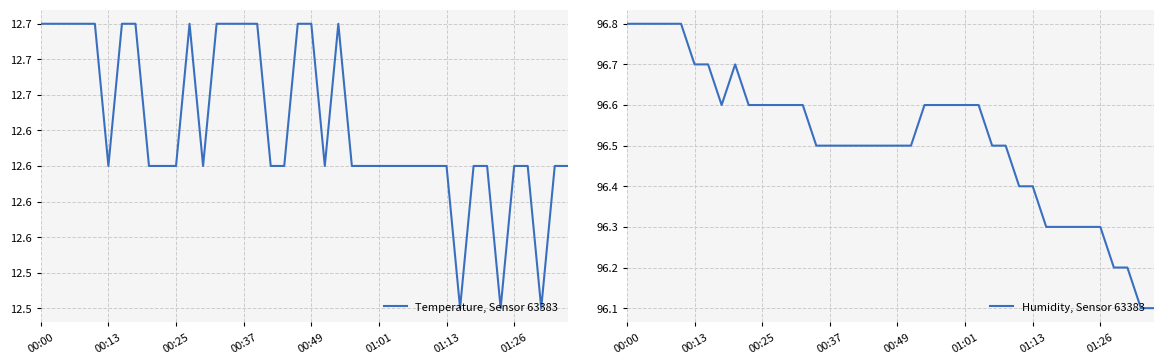

What is the average value of the Humidity, Sensor 63383 series?

96.5